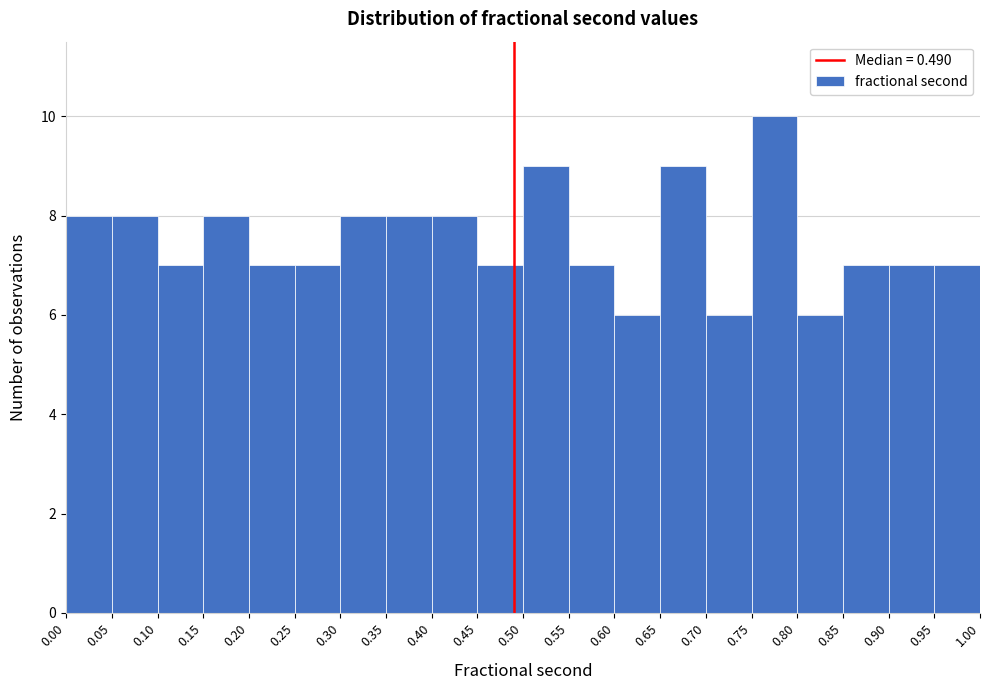

What is the height of the bar covering 0.80 to 0.85 on the x-axis? The values are not printed on the chart, so give them approximately, as read against the axis.

6